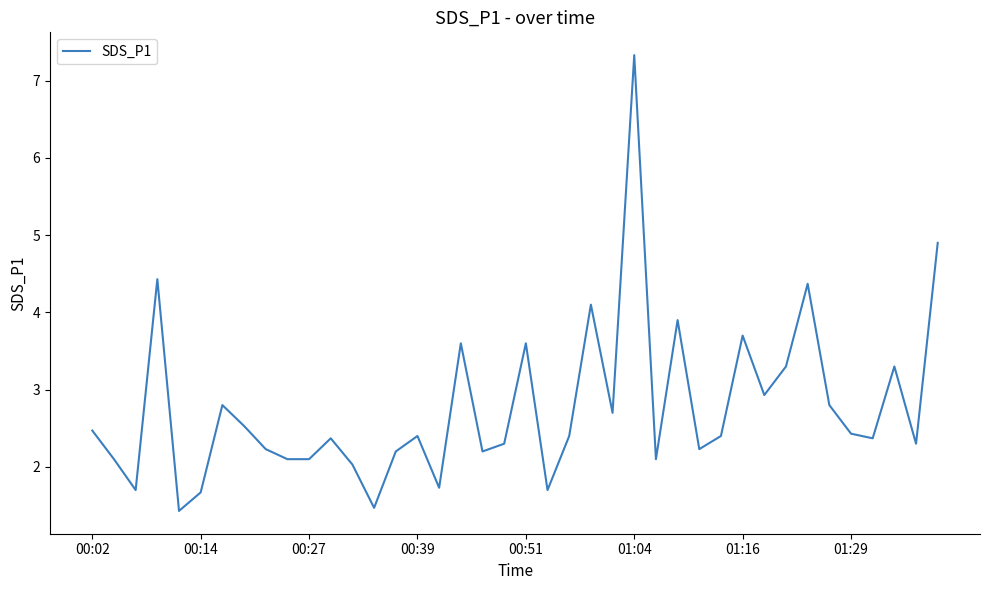

Reading left to right, transcribe all the data shown in this chart.

2.5	2.1	1.7	4.4	1.4	1.7	2.8	2.5	2.2	2.1	2.1	2.4	2.0	1.5	2.2	2.4	1.7	3.6	2.2	2.3	3.6	1.7	2.4	4.1	2.7	7.3	2.1	3.9	2.2	2.4	3.7	2.9	3.3	4.4	2.8	2.4	2.4	3.3	2.3	4.9